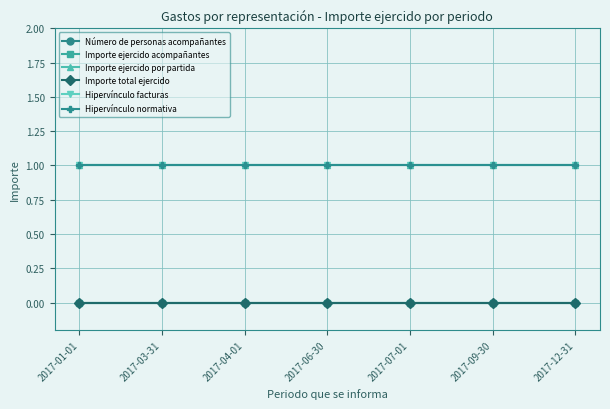

What is the difference between the highest and lowest values at 2017-06-30?

1